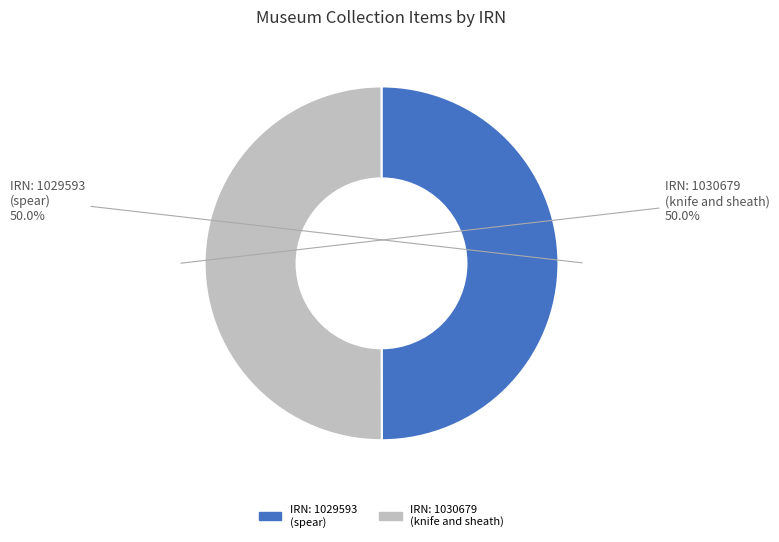

What percentage is NOT represented by IRN: 1030679 (knife and sheath)?

50.0%